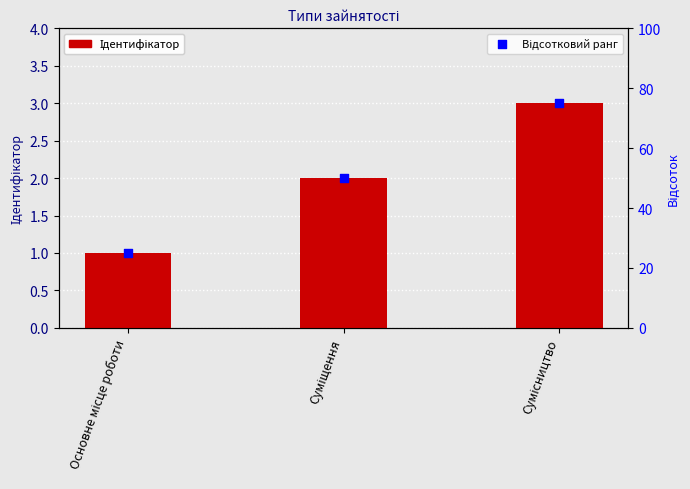

What are all the series names shown in the legend?

Ідентифікатор, Відсотковий ранг